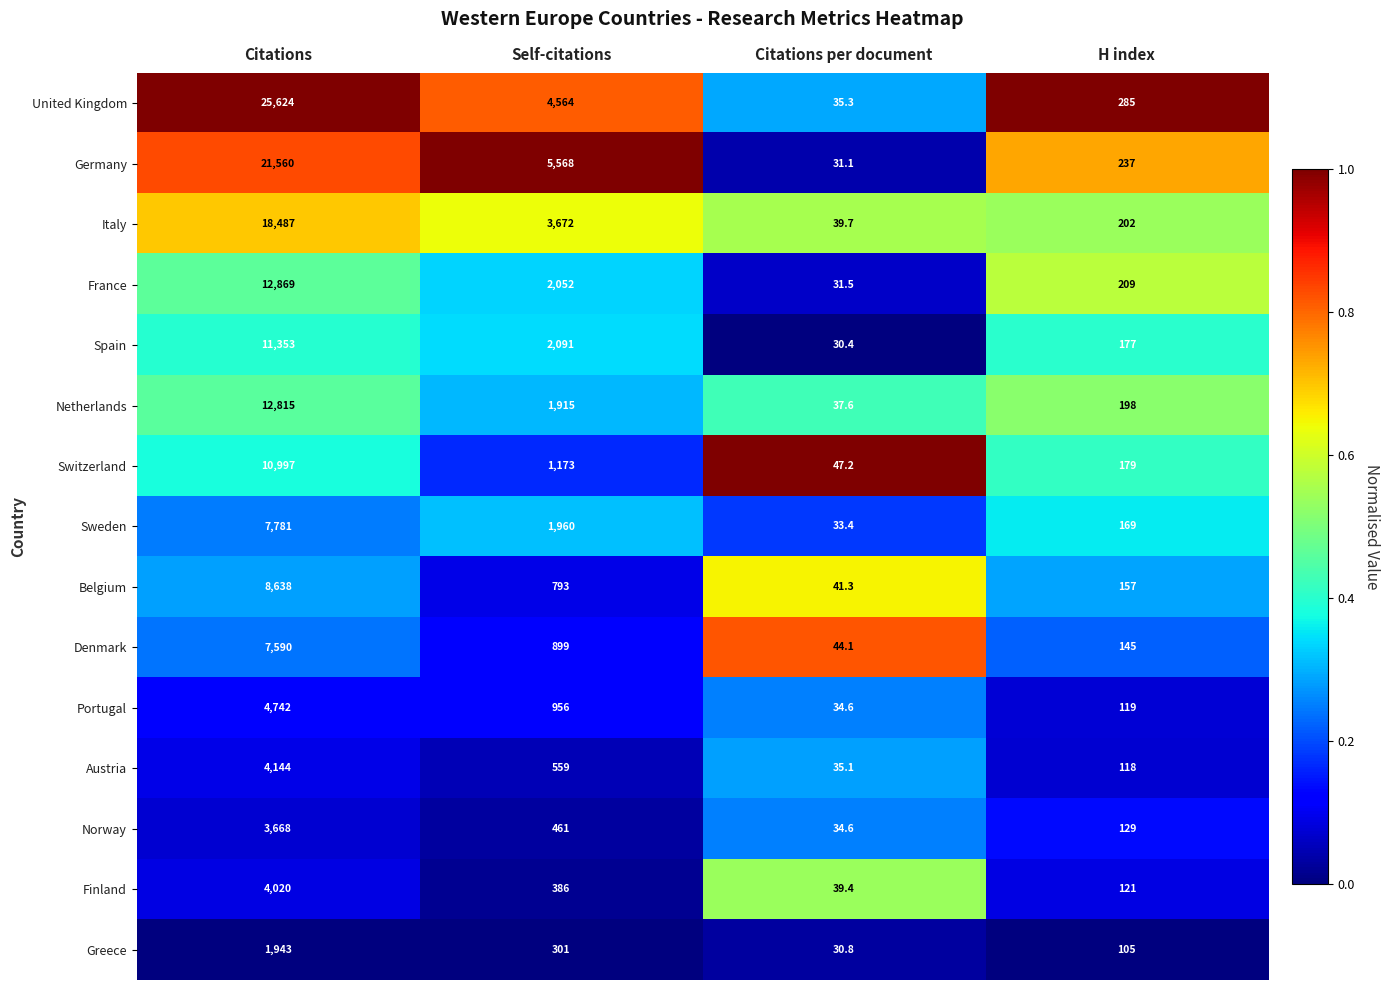

Where is Spain nearest to the value 5691?

Self-citations